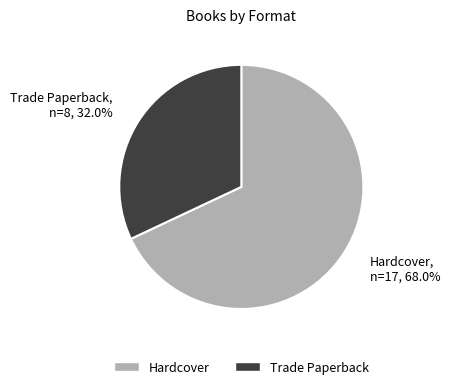

Rank the categories by value from highest to lowest.

Hardcover, Trade Paperback